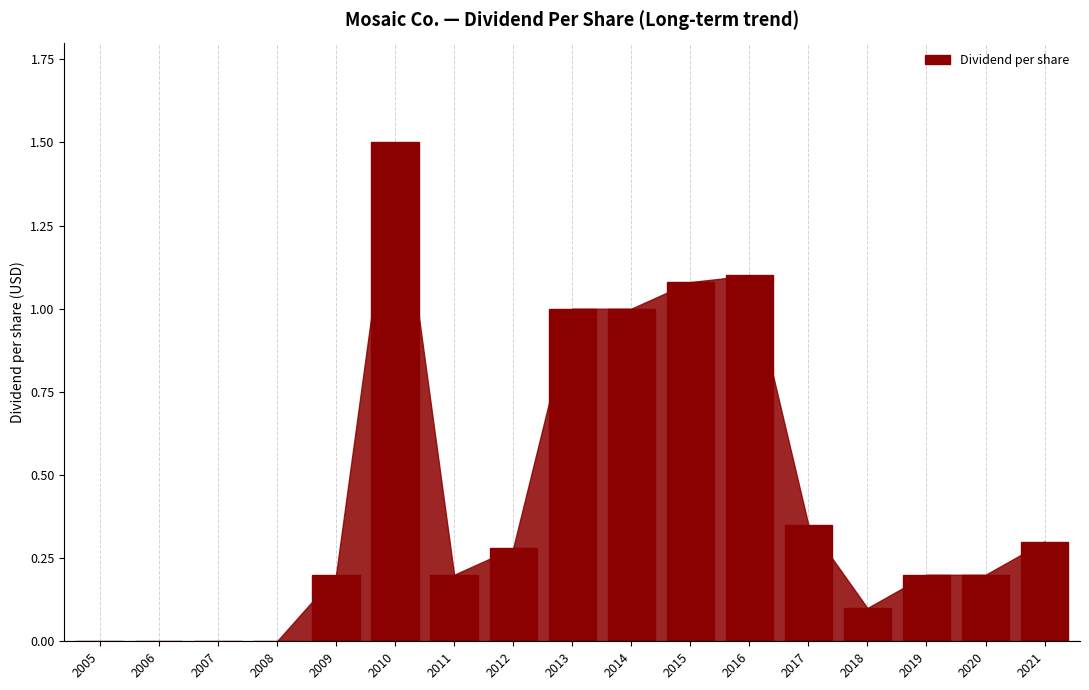

The value at 2018 is 0.0. True or false?

False